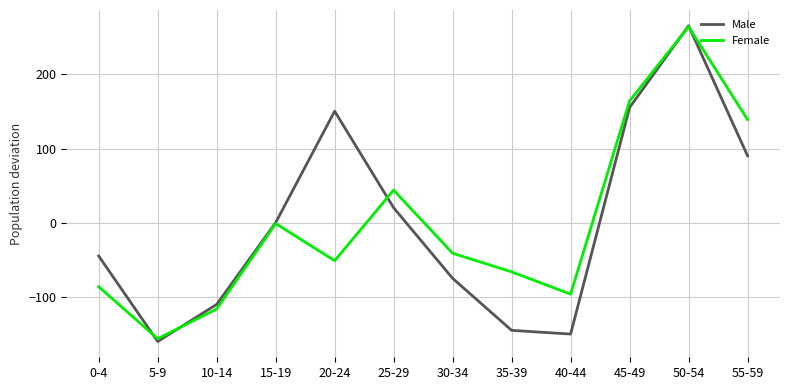

Between 0-4 and 5-9, which series saw the biggest shift?

Male